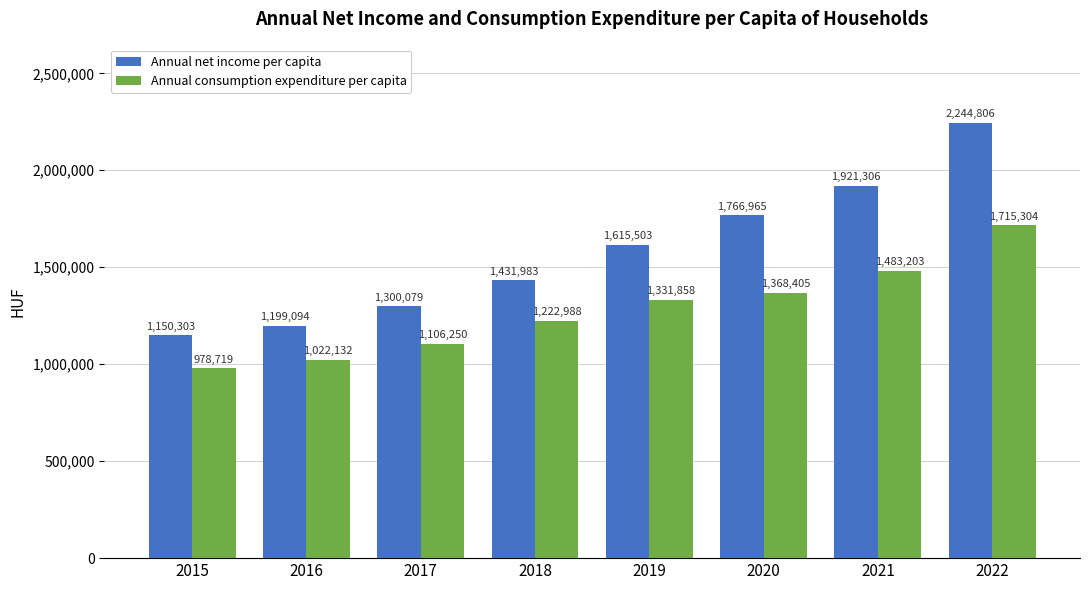

How many groups of bars are there?

8